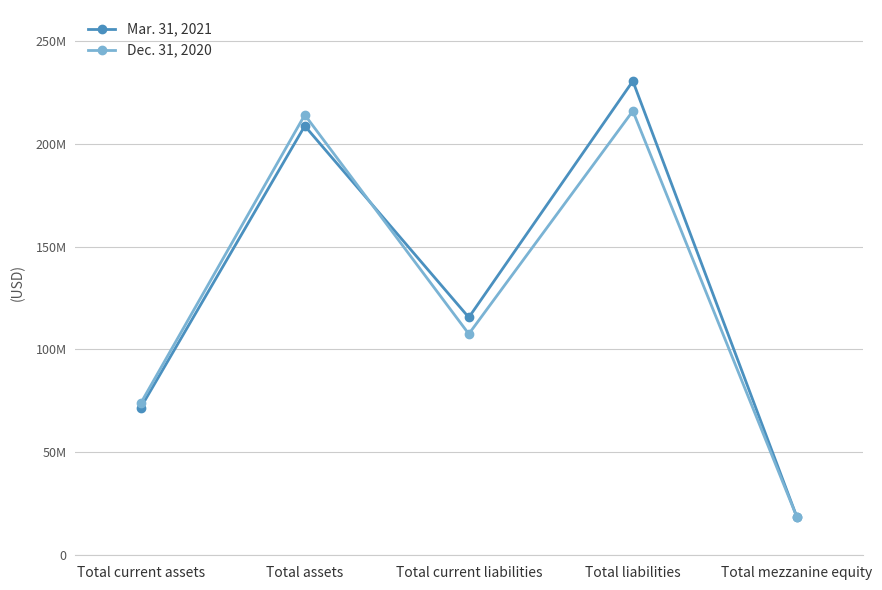

Rank the series at Total current liabilities from highest to lowest value.

Mar. 31, 2021, Dec. 31, 2020